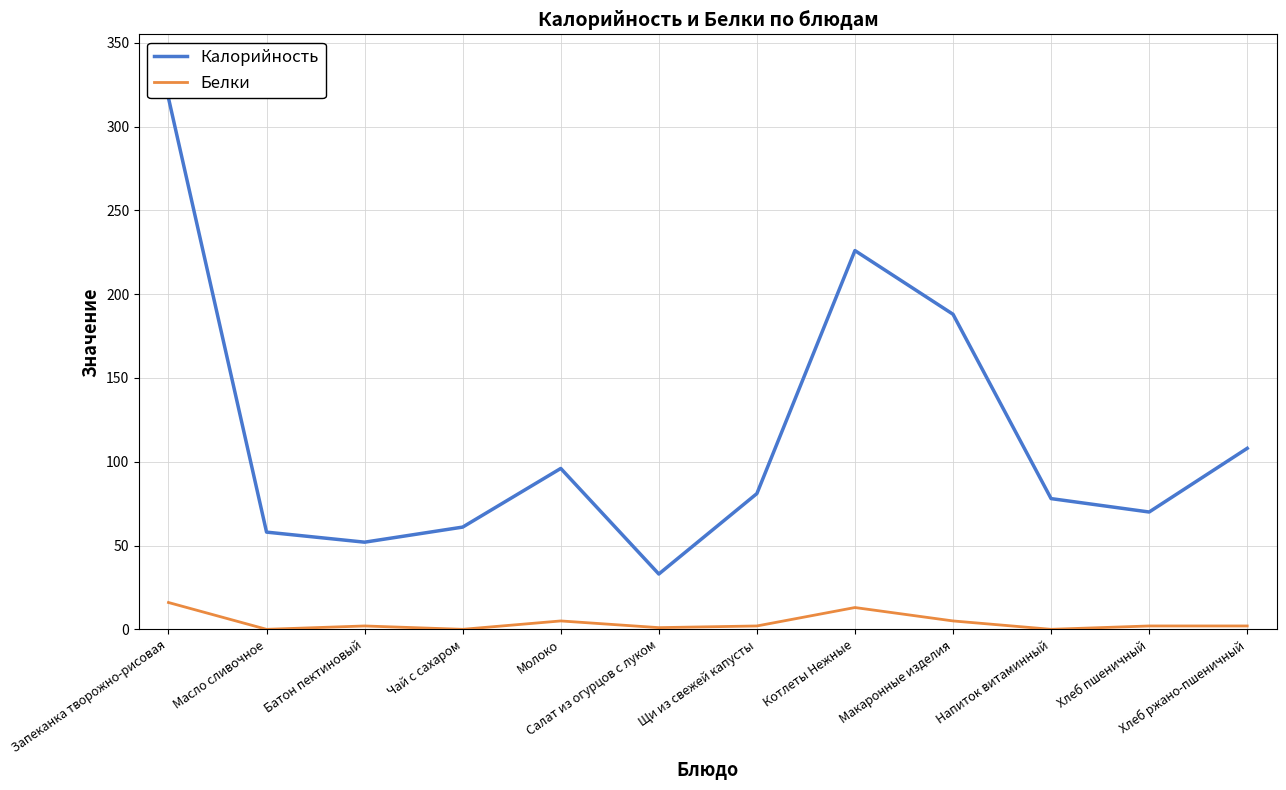

What is the total value across all series at Хлеб ржано-пшеничный?

110